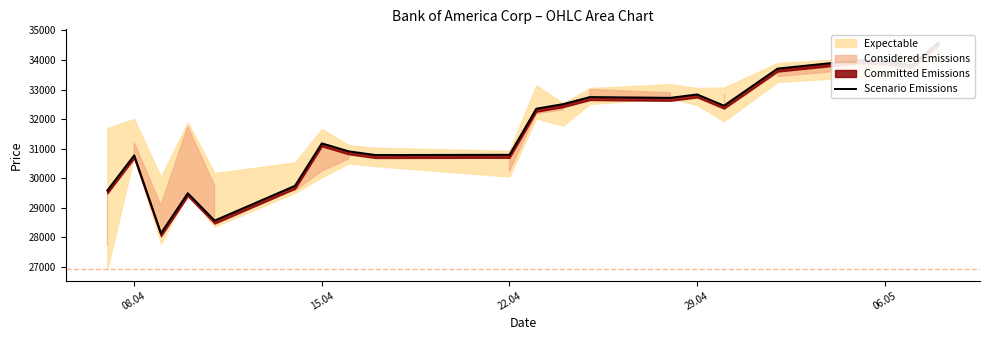

Is it true that the value at 08.04 is 11389?

False